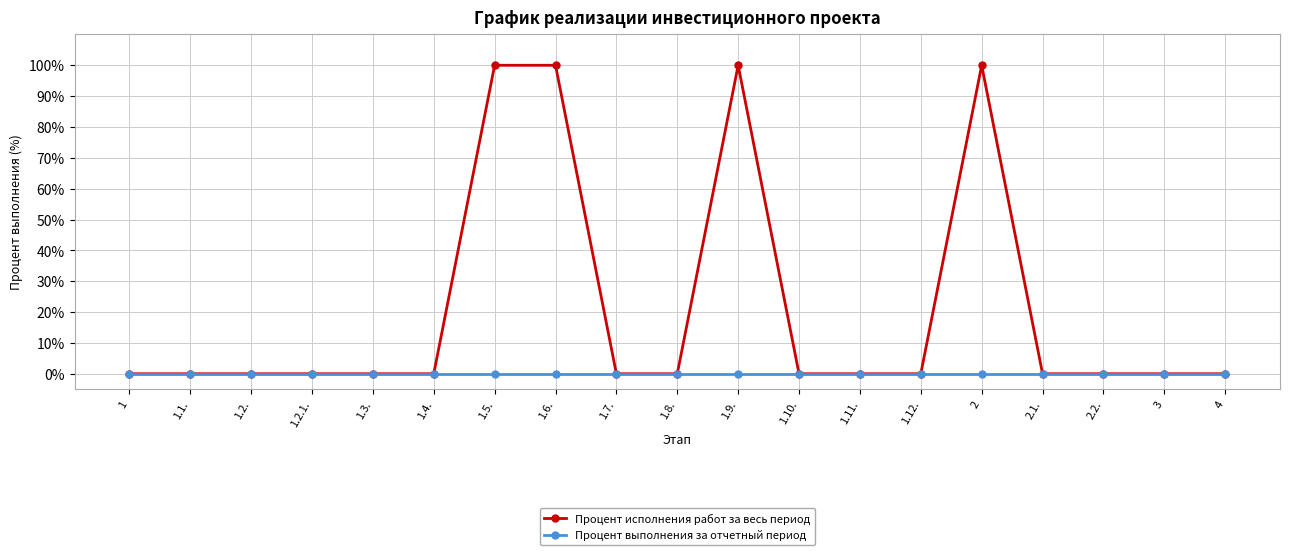

Is it true that Процент исполнения работ за весь период equals -34 at 1?

False